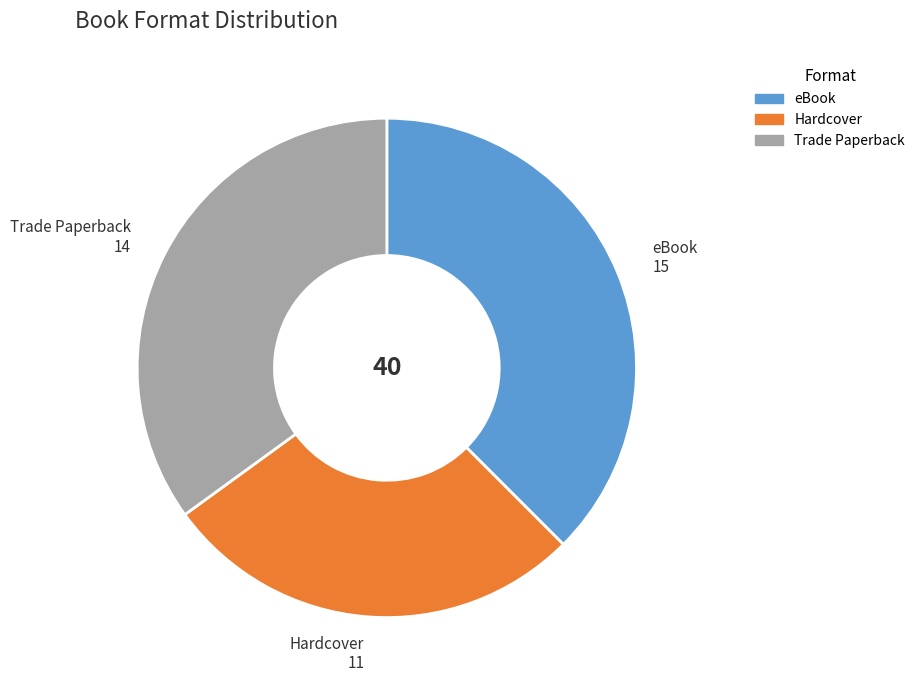

What is the ratio of the value at Trade Paperback to the value at eBook?

0.9